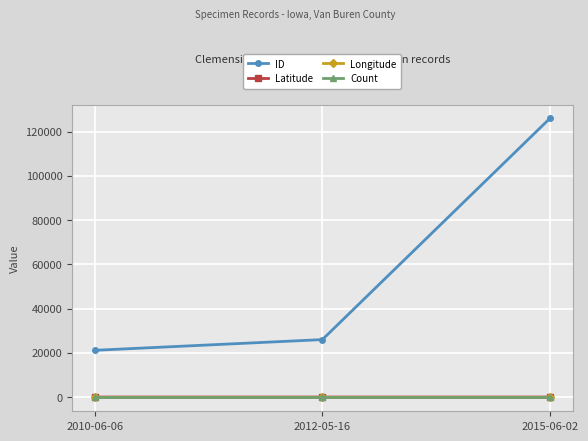

At which category is the sum across all series the highest?

2015-06-02